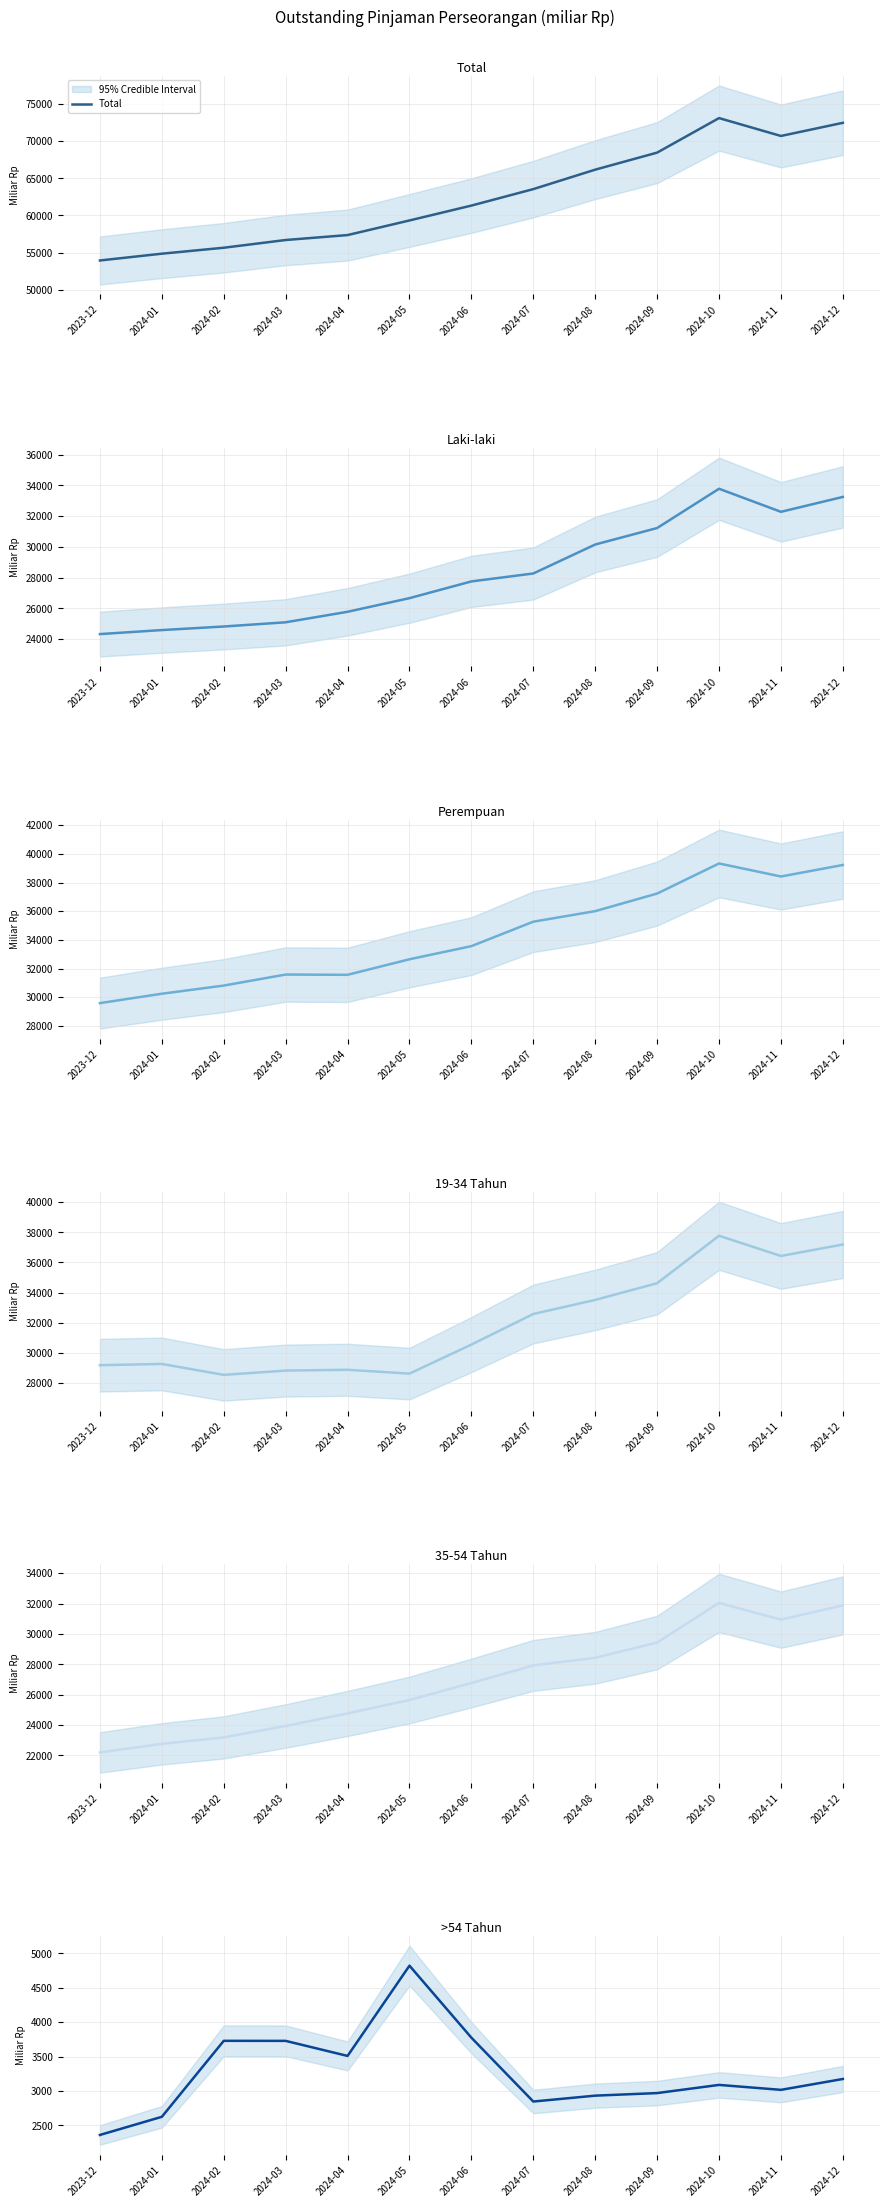

The value of Total at 2024-12 is 72478.1. True or false?

True